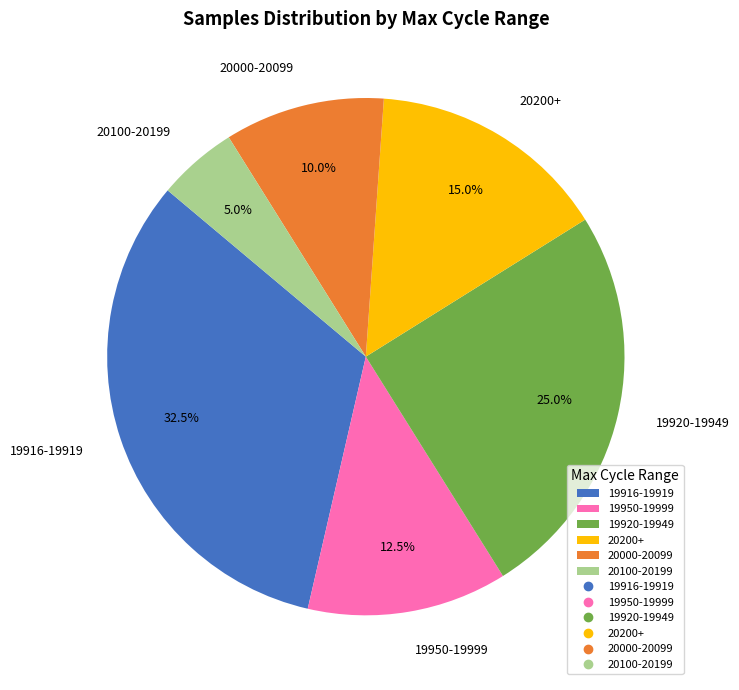

How much of the chart is everything except 19950-19999?

87.5%